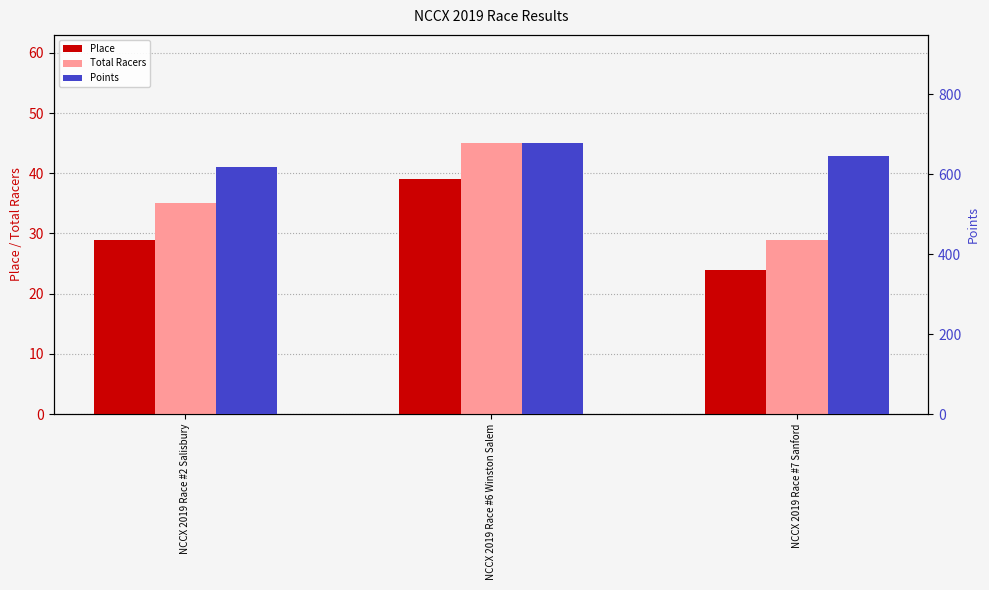

True or false: Points has a value of 1077.1 at NCCX 2019 Race #2 Salisbury.

False